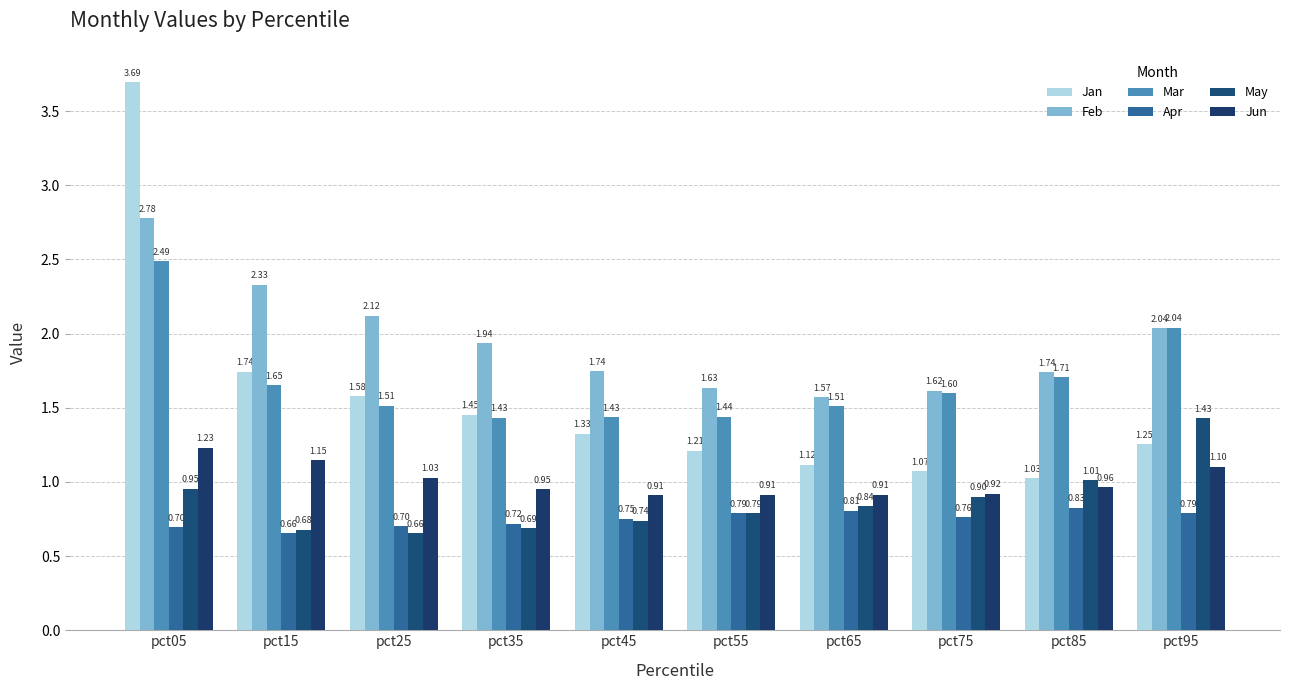

Which series has the widest spread of values?

Jan